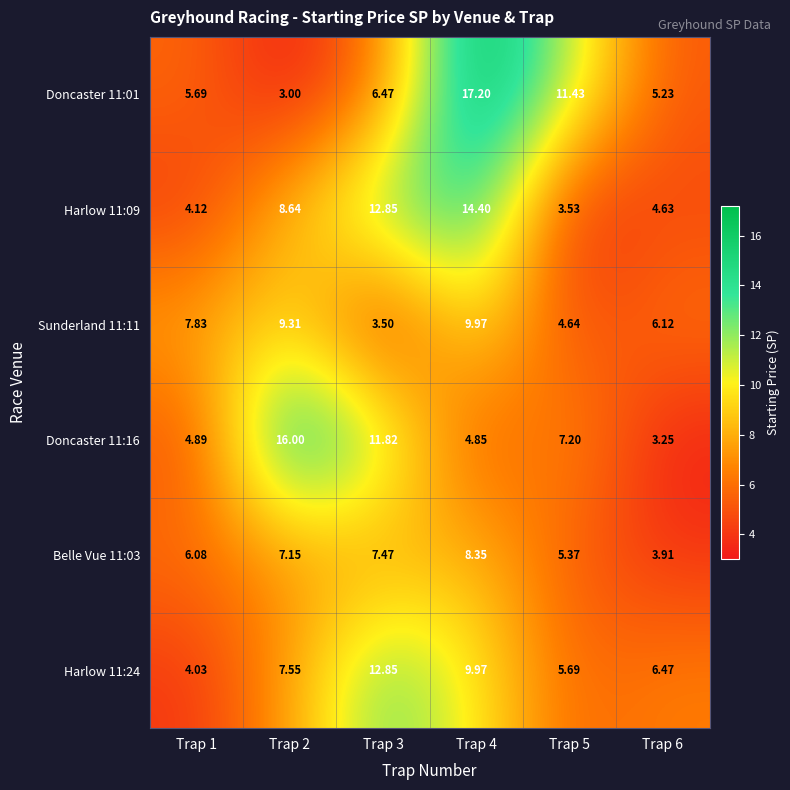

At which category is the sum across all series the highest?

Trap 4